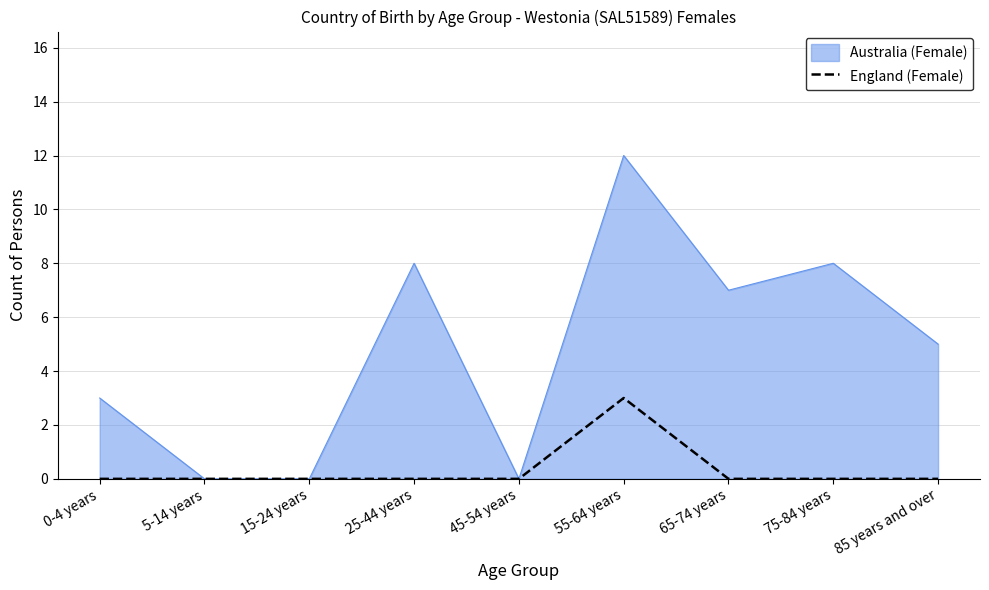

Which series has the largest range (max minus min)?

Australia (Female)